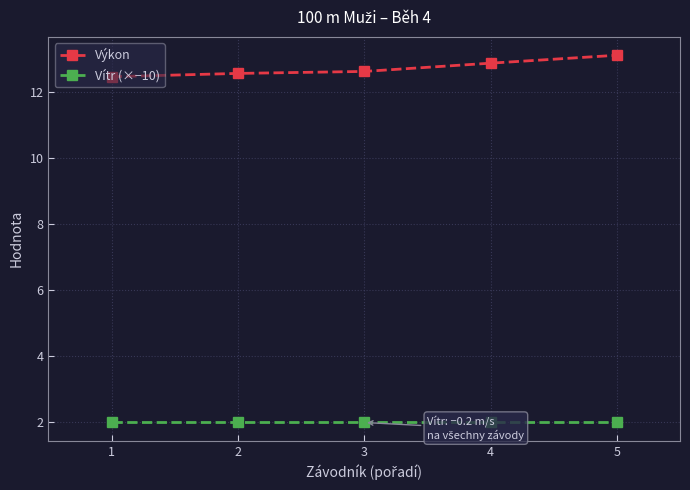

What is the highest value of the Vítr (×−10) series?

2.0